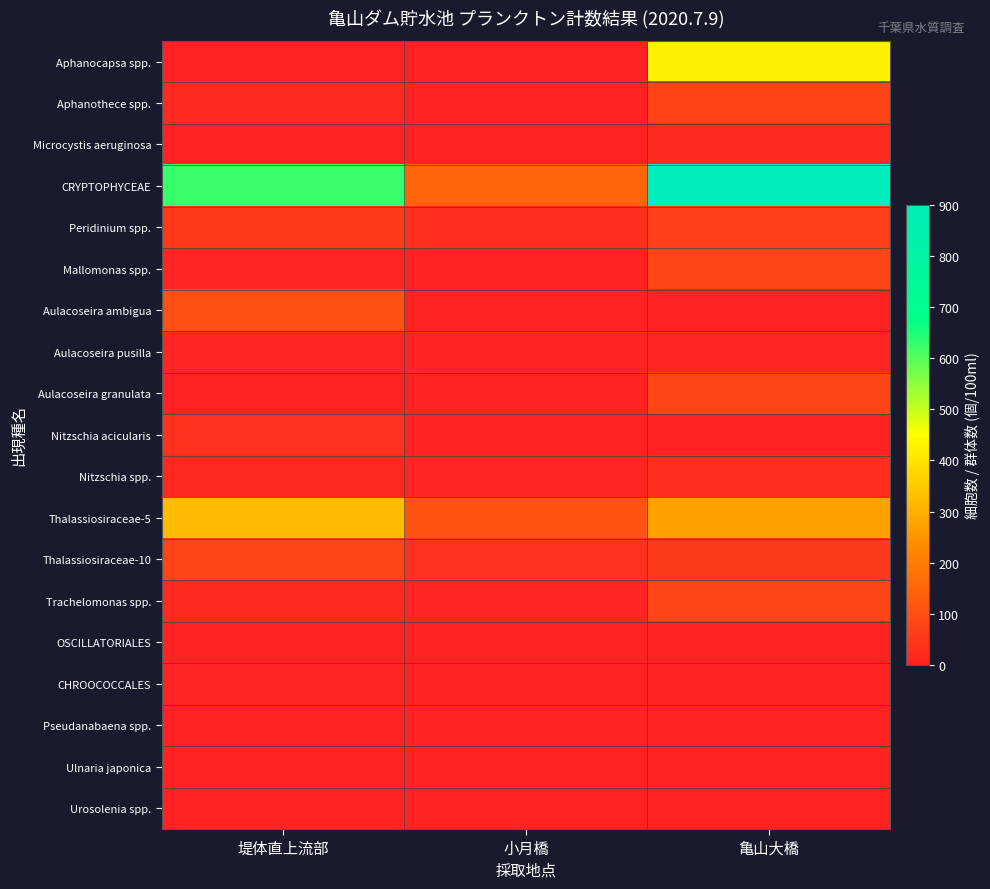

Count the number of categories in the chart.

3